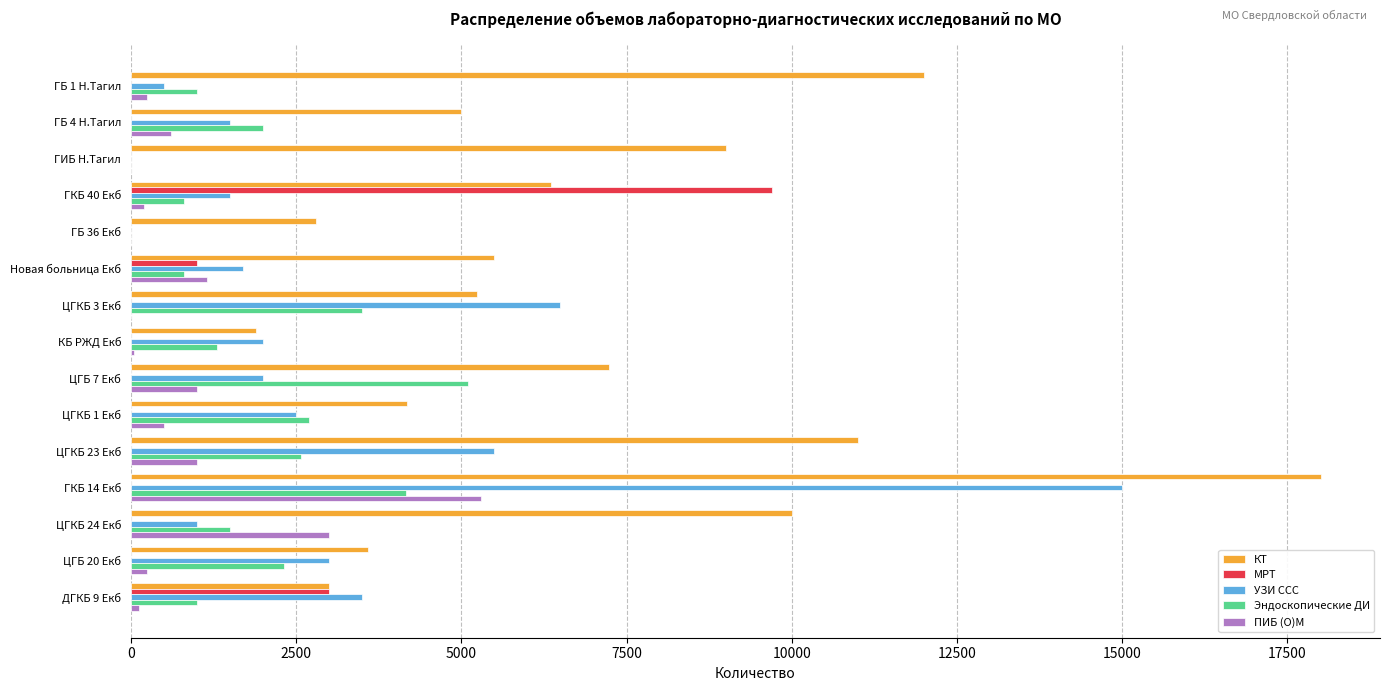

At which category is the sum across all series the highest?

ГКБ 14 Екб